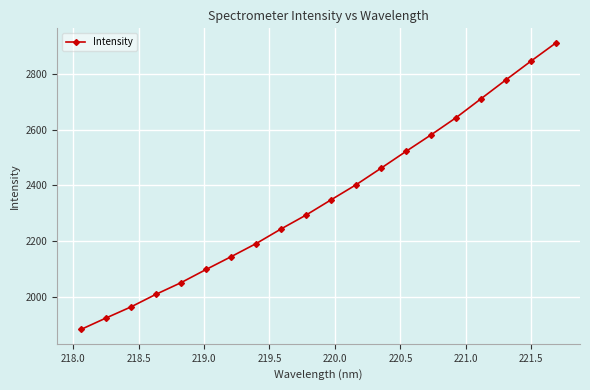

What is the sum of all values?

47009.4